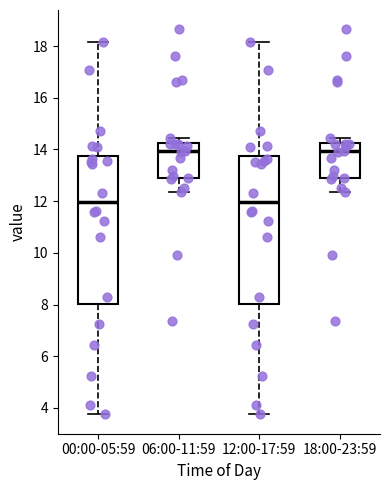

Where does the median line of the box for 18:00-23:59 sit on the y-axis? The values are not printed on the chart, so give them approximately, as read against the axis.

14.0